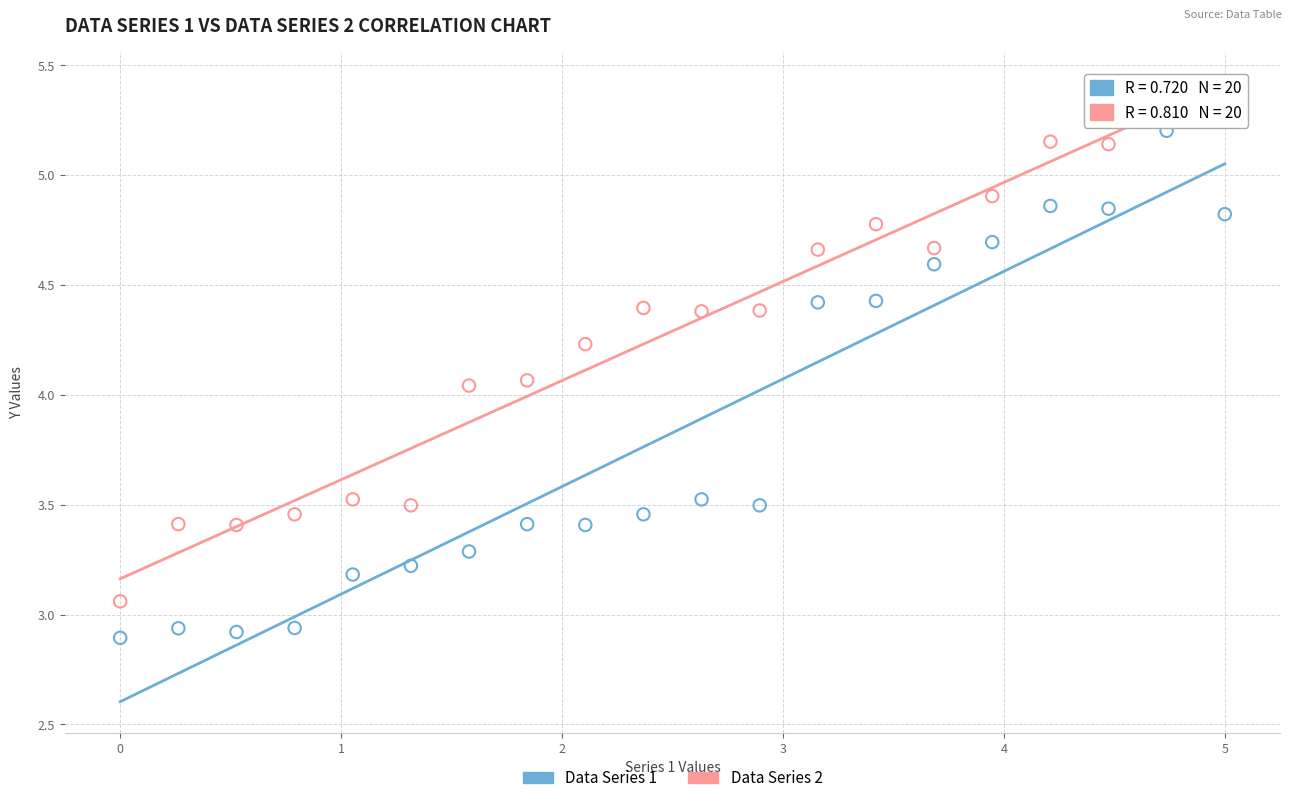

What is the X range (max minus min) for the scatter plot?

5.0